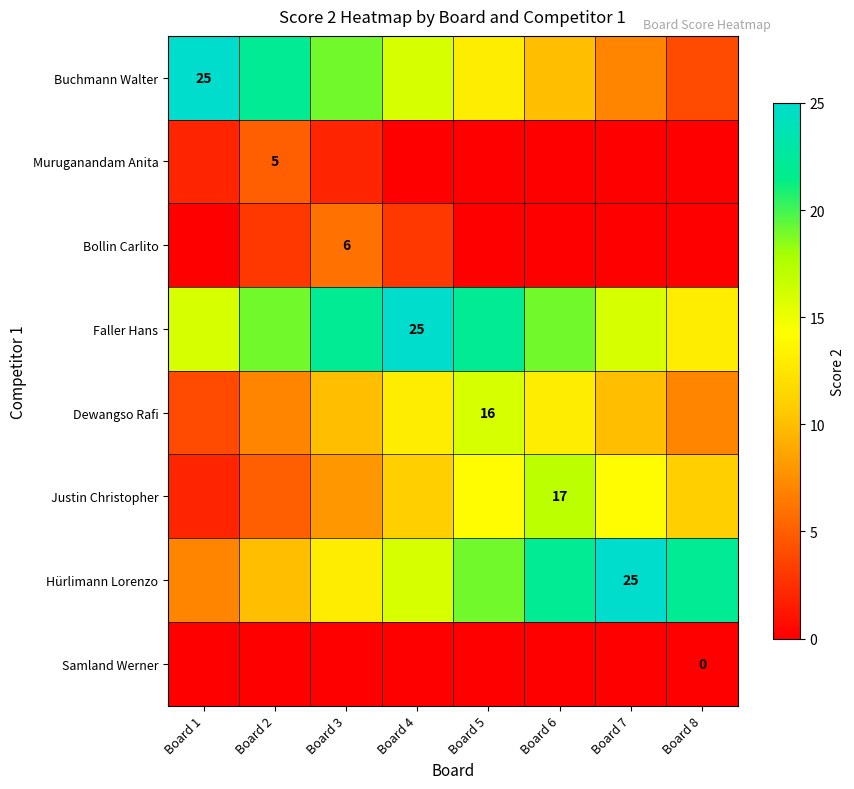

Is it true that Bollin Carlito equals 6 at Board 3?

True